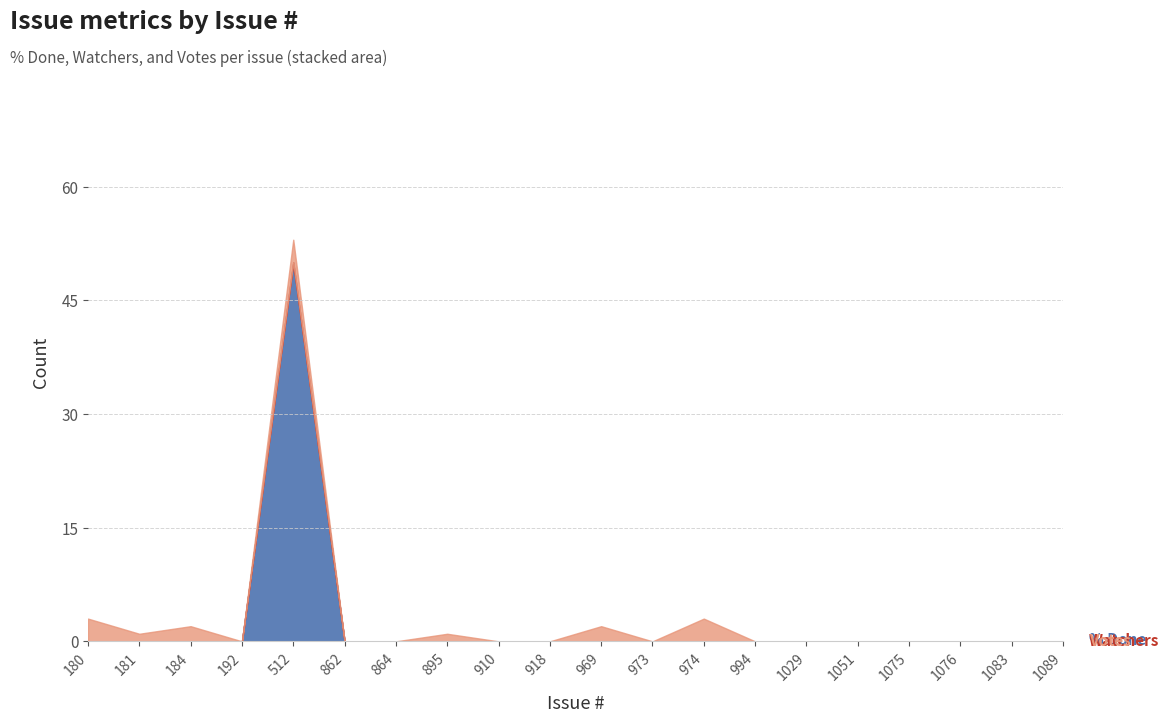

What is the difference between the second highest and second lowest values in the Votes series?

3